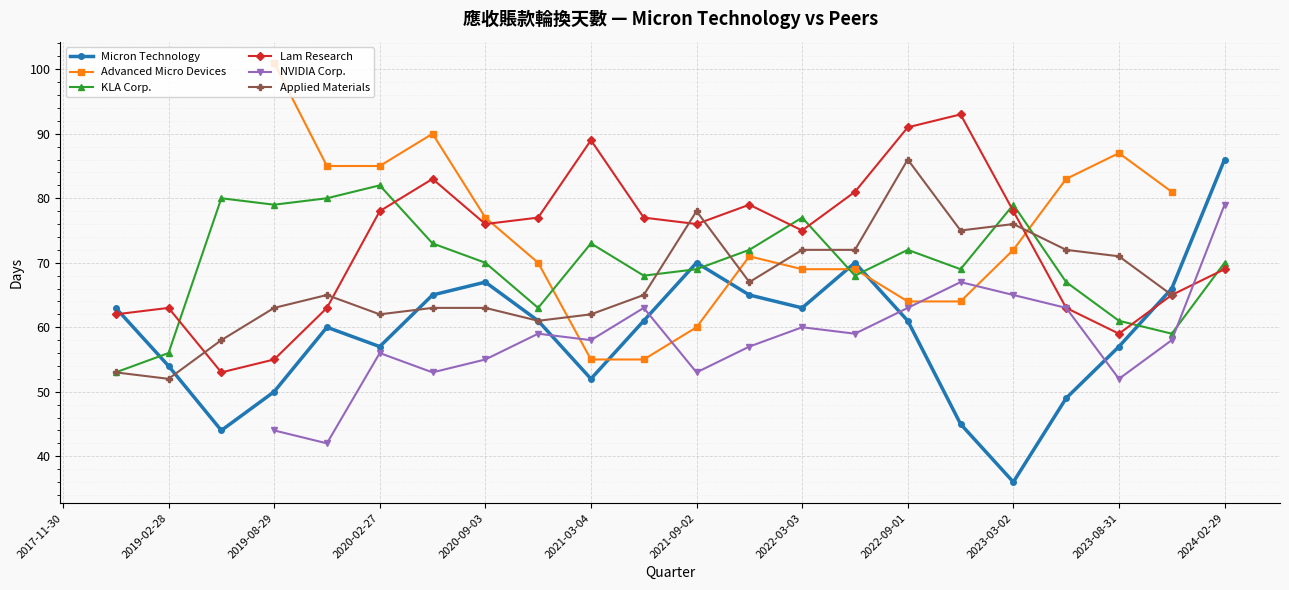

Is the value of KLA Corp. at 2021-03-04 greater than the value of Micron Technology at 19?

Yes